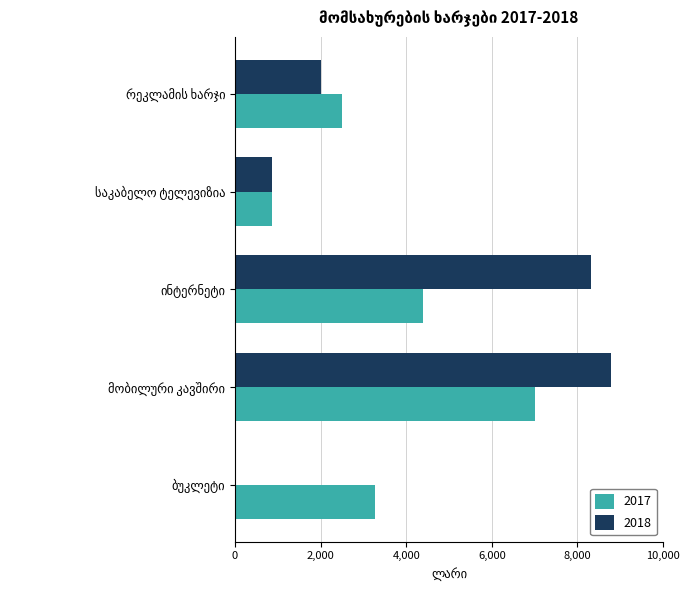

What is the maximum value shown in the chart?

8778